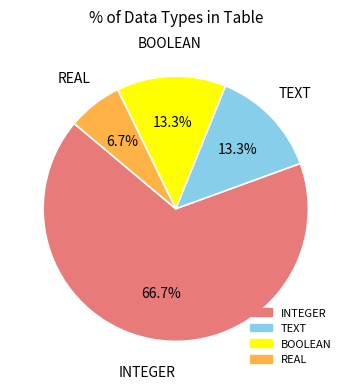

Is there a majority slice in this chart?

Yes